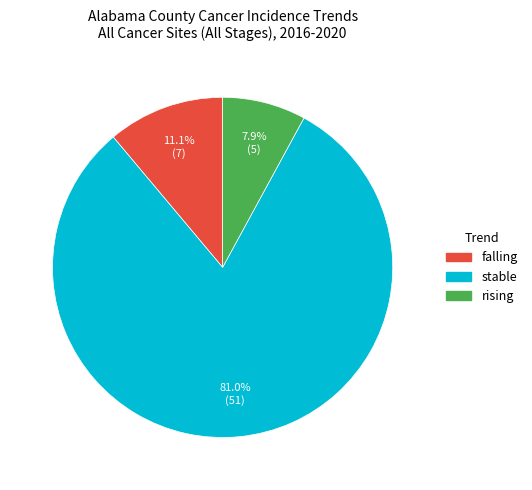

The rising slice represents 8% of the pie. True or false?

True